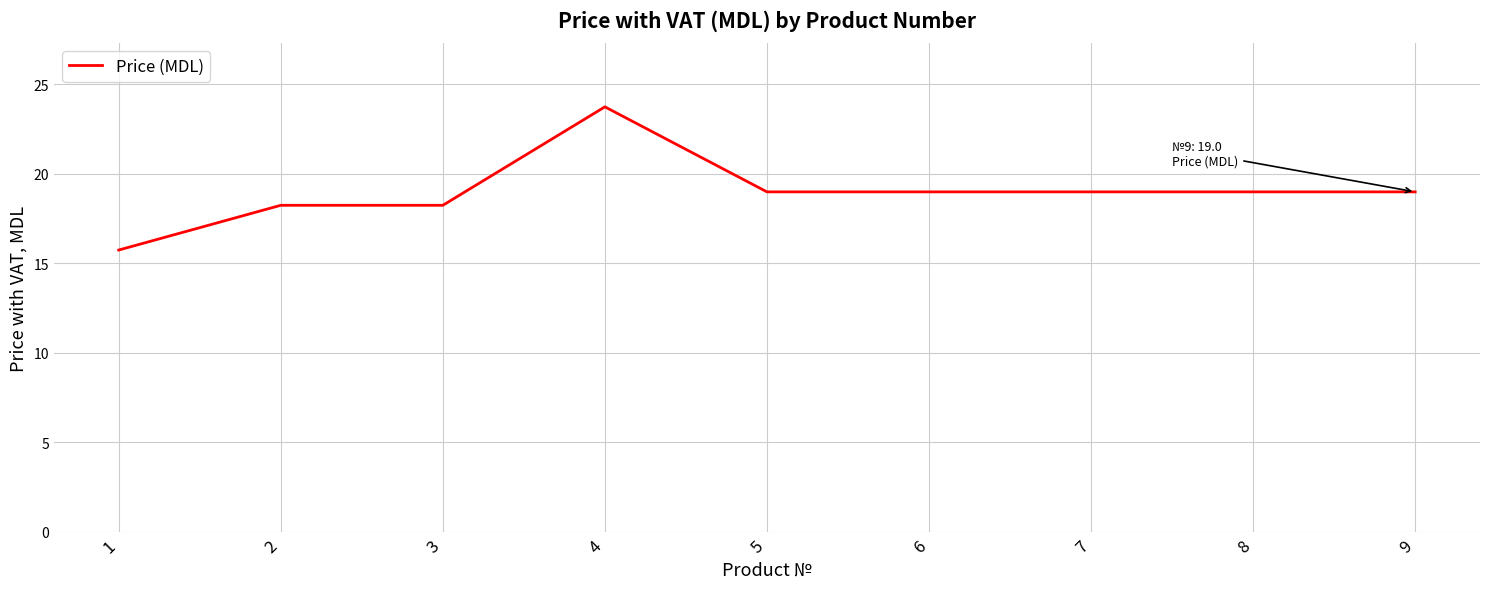

True or false: there are more than 0 points higher than both neighbors.

True